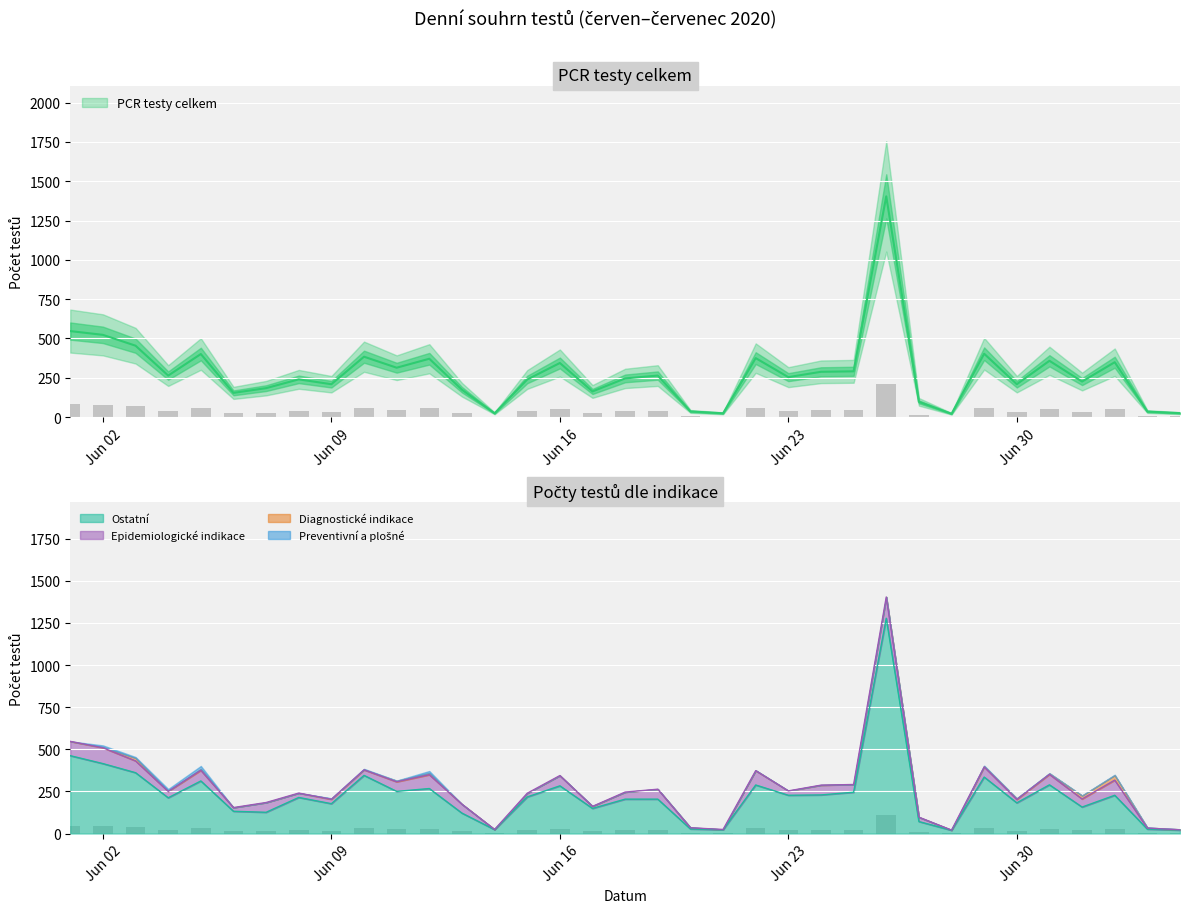

What is the difference between the second highest and minimum values in the Diagnostické indikace series?

20